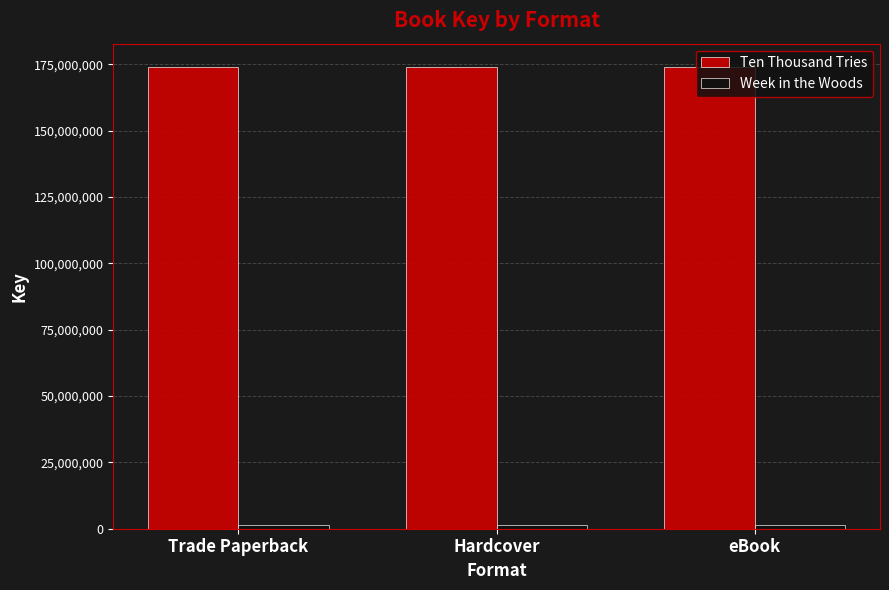

At how many categories does at least one series exceed 8626016?

3